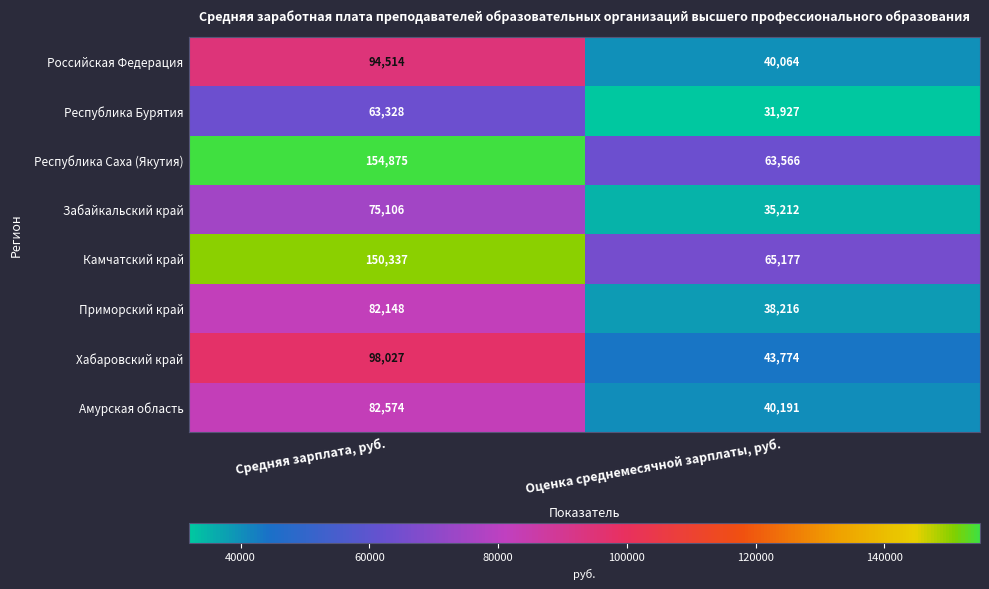

What is the lowest value of the Республика Бурятия series?

31927